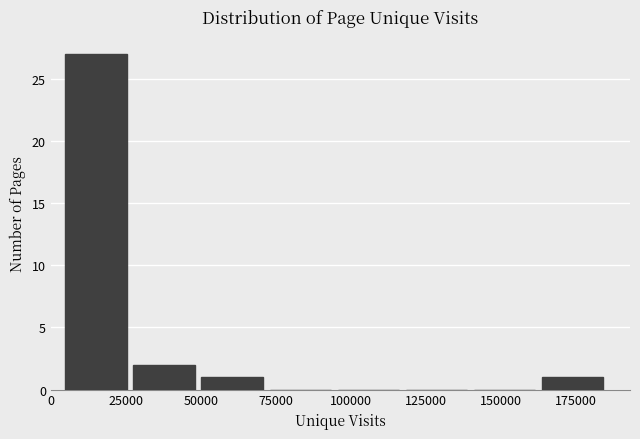

Reading left to right, transcribe this chart: for each bar, give the range it covers on the x-axis and its height. Neither the bar edges nor the heights are printed on the chart, so give them approximately, as read against the axes.

5000 to 30000: 27
30000 to 50000: 2
50000 to 75000: 1
75000 to 95000: 0
95000 to 120000: 0
120000 to 140000: 0
140000 to 165000: 0
165000 to 185000: 1